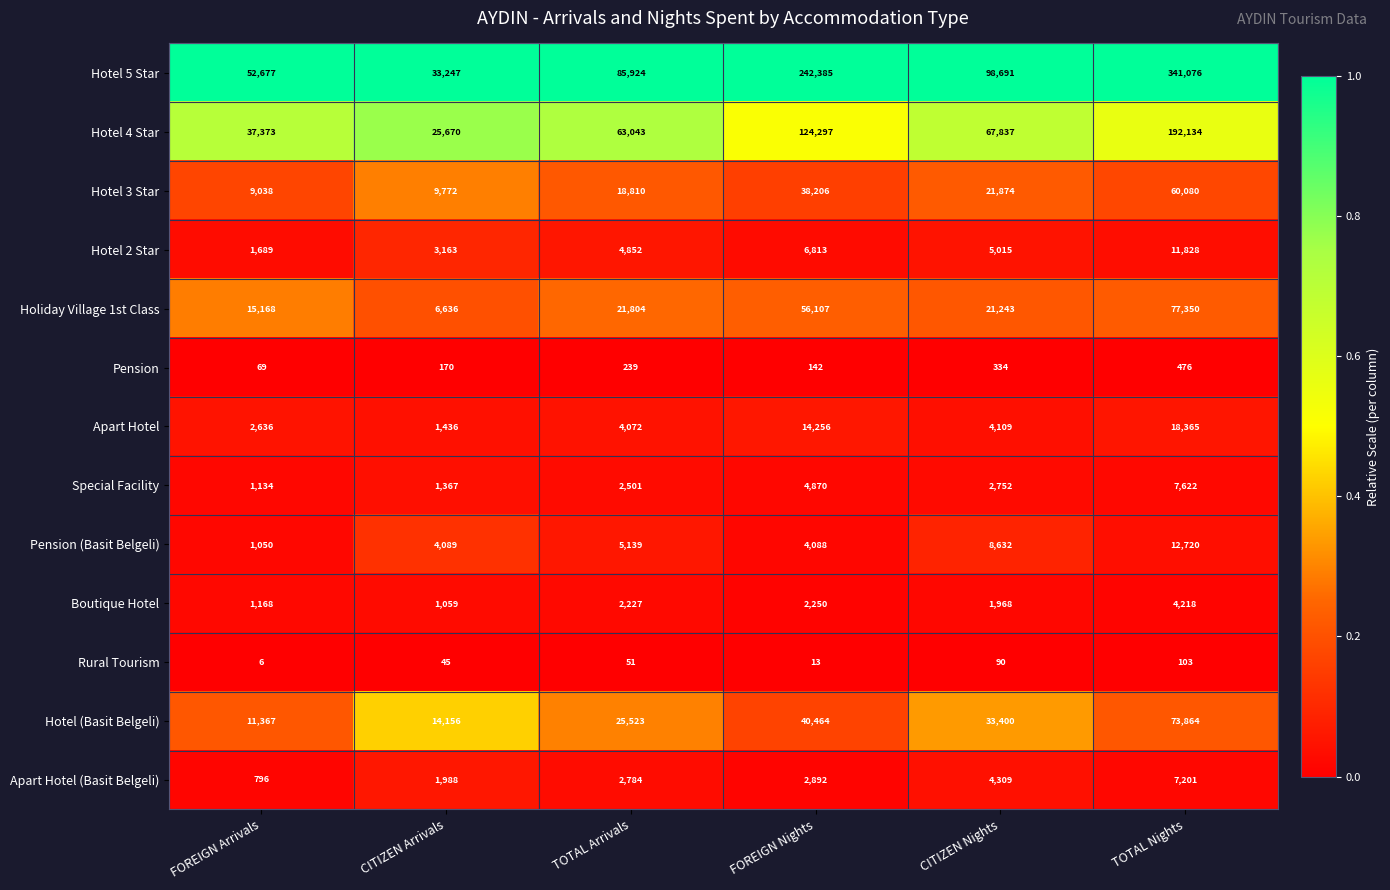

True or false: Holiday Village 1st Class has a value of 8889 at FOREIGN Arrivals.

False